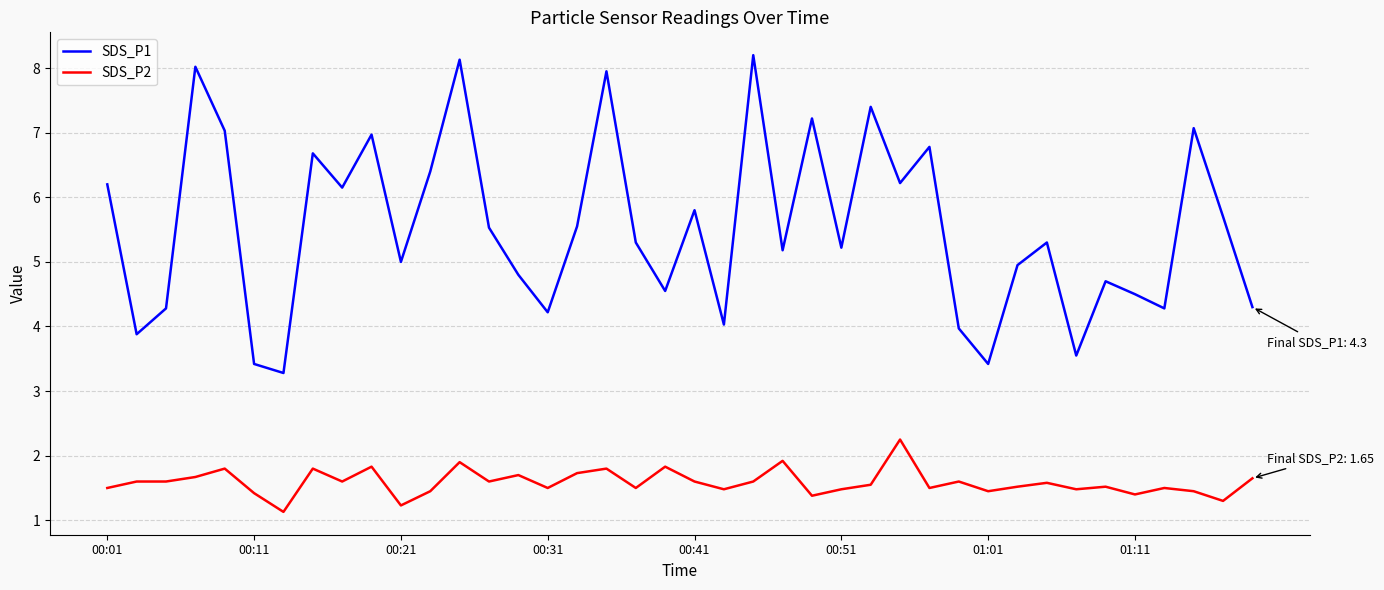

What is the maximum value shown in the chart?

8.2